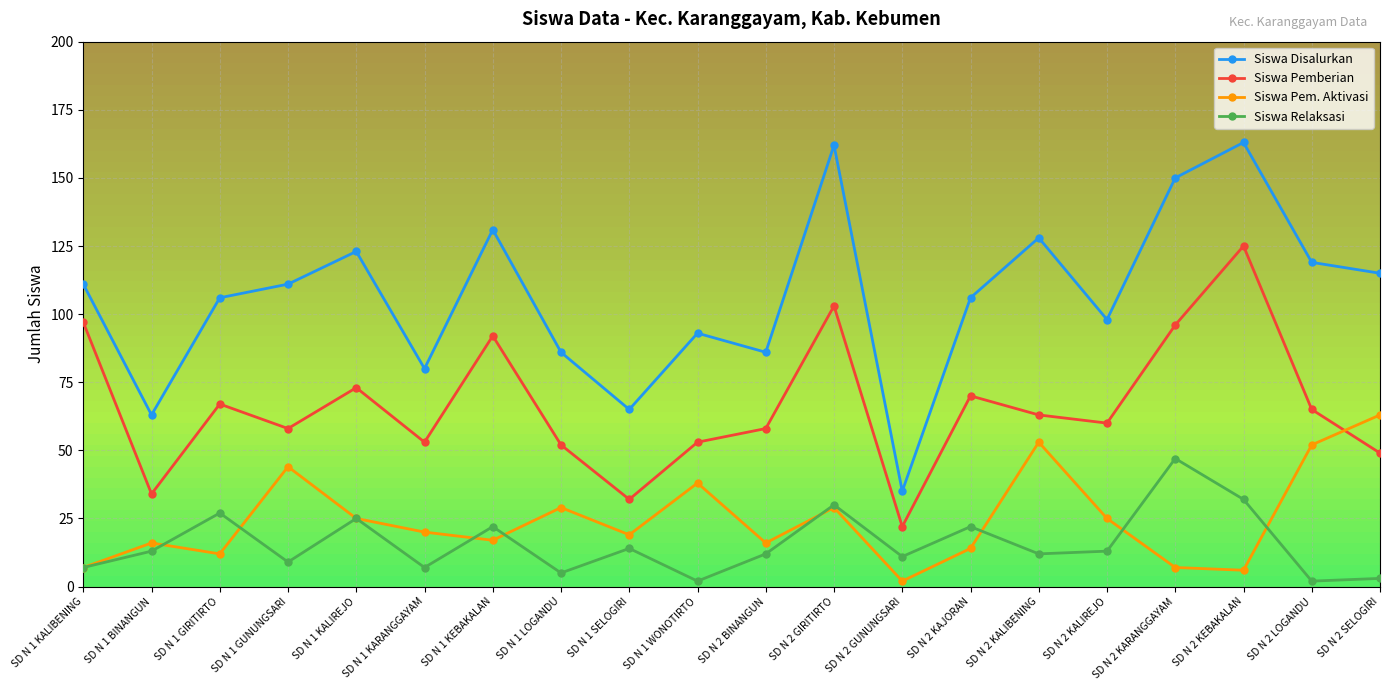

What is the spread (max minus min) of values at SD N 2 GUNUNGSARI?

33